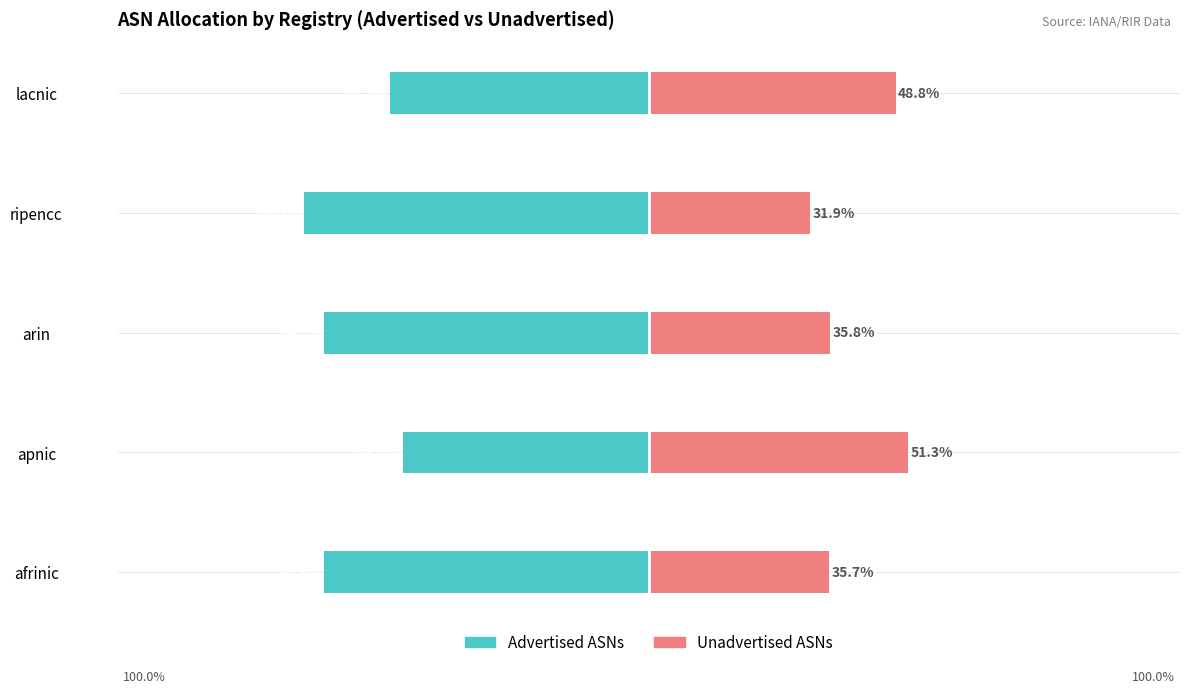

How many distinct data groups are displayed?

2